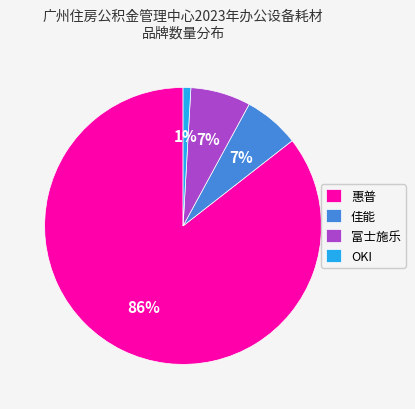

Which has a higher value, 佳能 or 惠普?

惠普